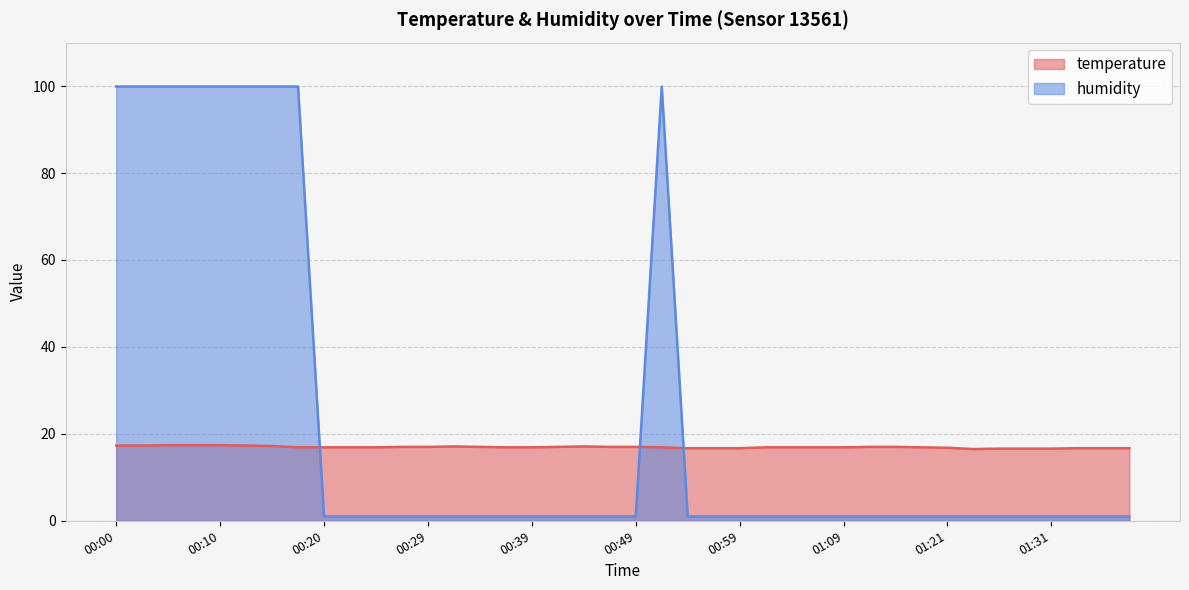

What is the total value across all series at 00:10?

117.3